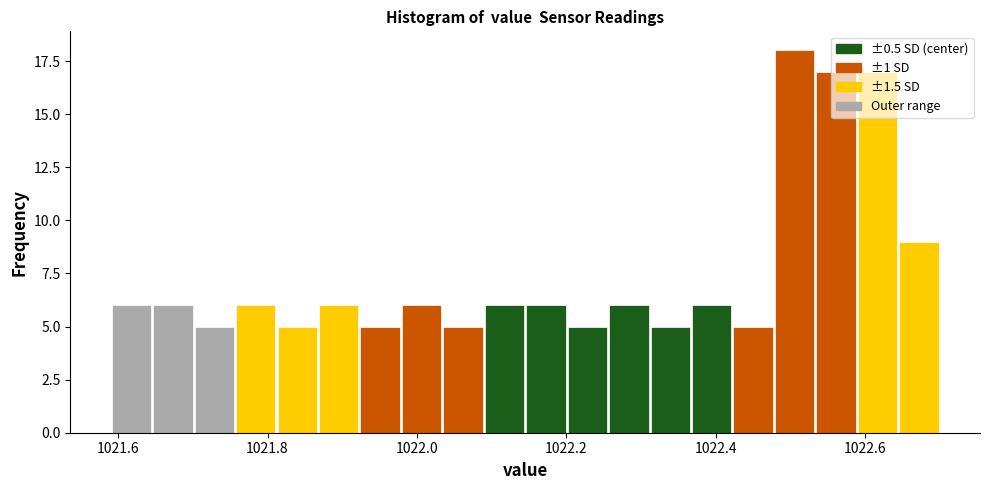

Around what value on the x-axis is the tallest bar? Give the approximate position of its centre, as read against the axis.

1022.50